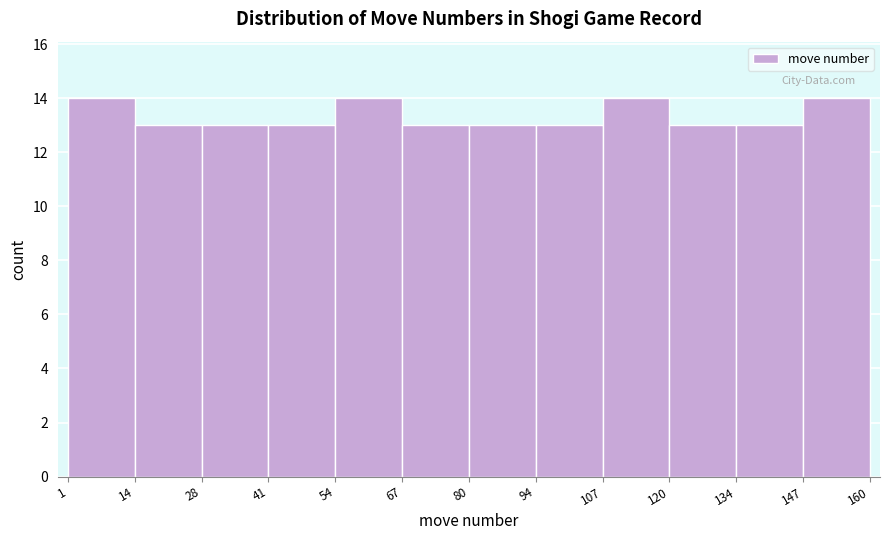

Reading left to right, transcribe this chart: for each bar, give the range it covers on the x-axis and its height. The values are not printed on the chart, so give them approximately, as read against the axis.

1 to 14: 14
14 to 28: 13
28 to 41: 13
41 to 54: 13
54 to 67: 14
67 to 80: 13
80 to 94: 13
94 to 107: 13
107 to 120: 14
120 to 134: 13
134 to 147: 13
147 to 160: 14